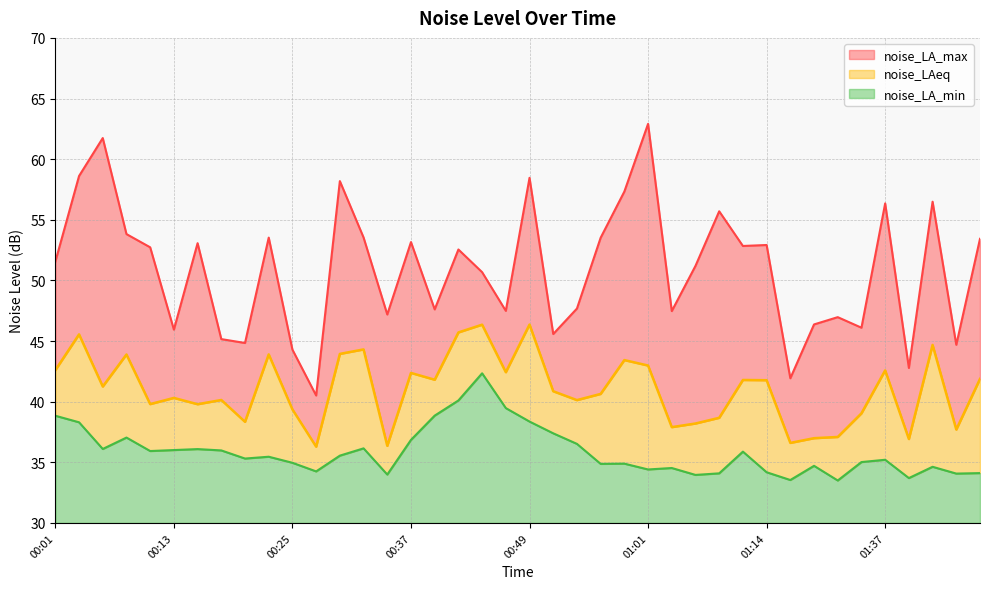

List the labels in order of noise_LAeq value, largest first.

00:49, 00:44, 00:42, 00:03, 01:42, 00:32, 00:30, 00:22, 00:08, 00:59, 01:01, 00:01, 01:37, 00:47, 00:37, 01:48, 00:39, 01:11, 01:14, 00:05, 00:52, 00:57, 00:13, 00:18, 00:54, 00:10, 00:15, 00:25, 01:34, 01:09, 00:20, 01:06, 01:04, 01:45, 01:31, 01:19, 01:40, 01:16, 00:35, 00:27